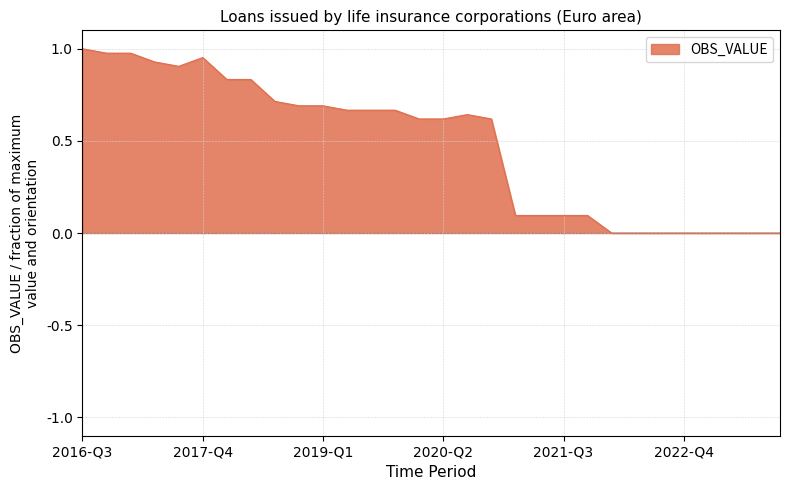

Does the chart have visible grid lines?

Yes